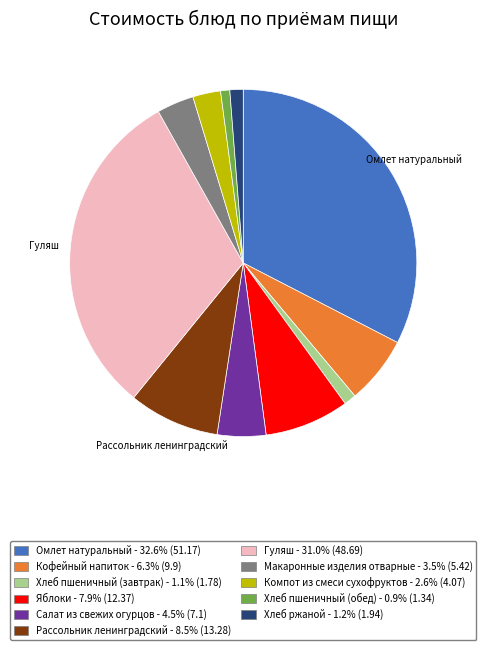

Is there a majority slice in this chart?

No